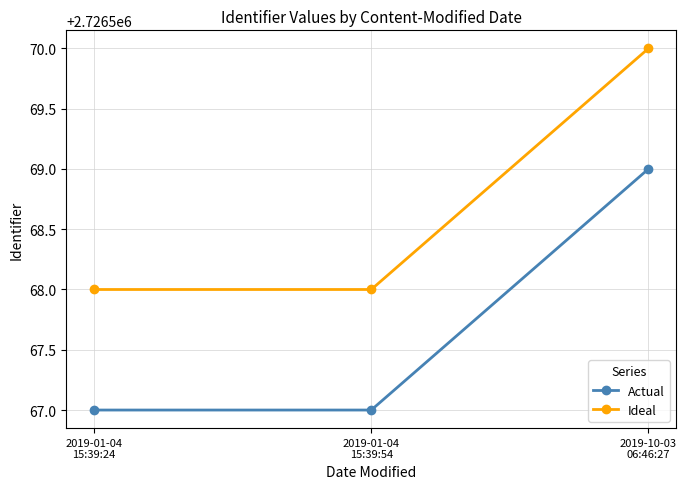

How many Actual values are between 2726567 and 2726569?

3